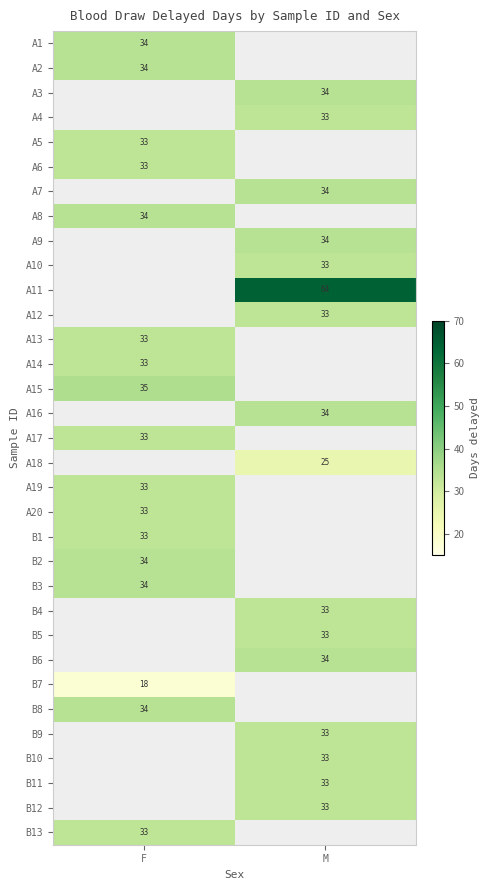

The A9 series shows 34 at M. True or false?

True